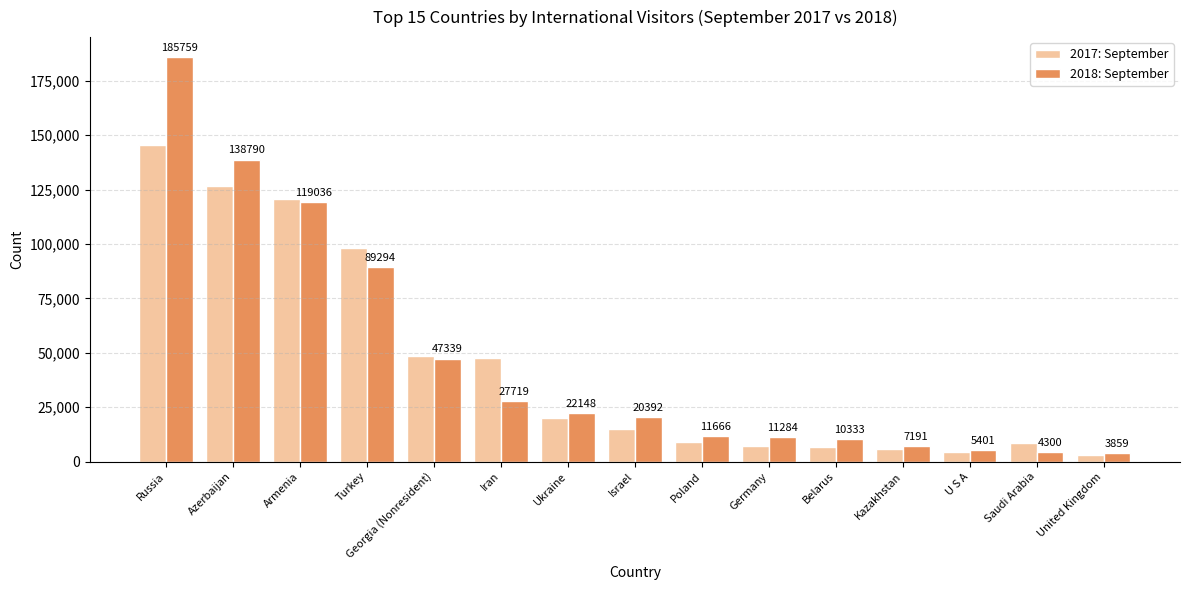

Is the value of 2018: September at Russia greater than the value of 2017: September at United Kingdom?

Yes